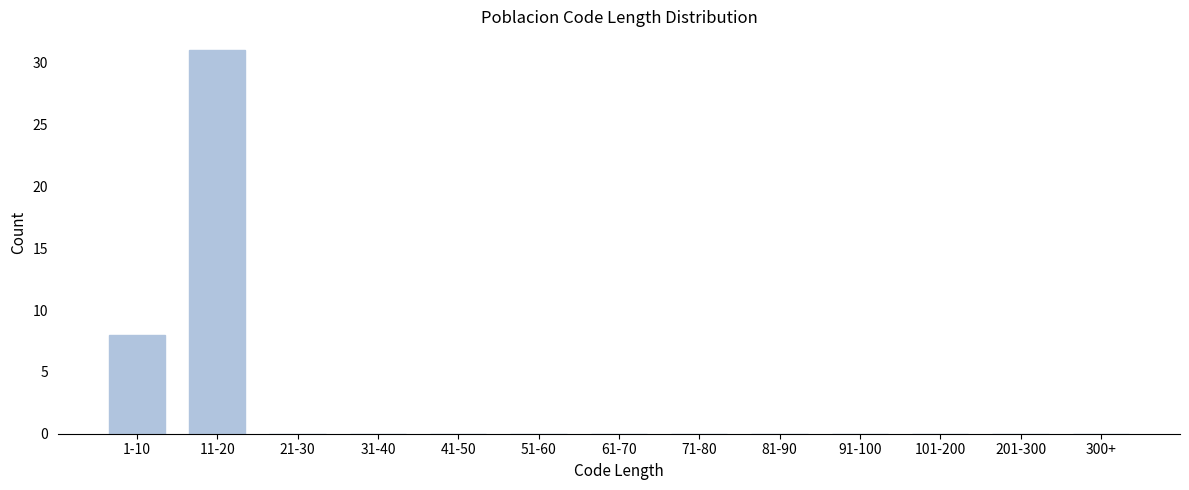

Reading left to right, transcribe all the data shown in this chart.

1-10=8	11-20=31	21-30=0	31-40=0	41-50=0	51-60=0	61-70=0	71-80=0	81-90=0	91-100=0	101-200=0	201-300=0	300+=0